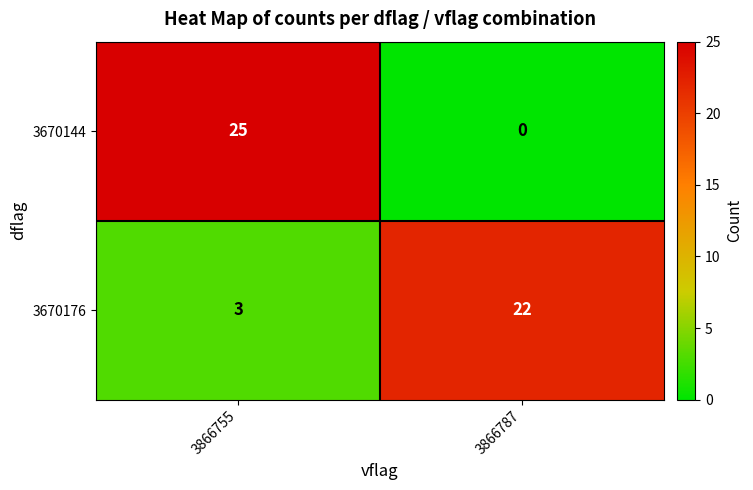

Rank the series at 3866787 from highest to lowest value.

3670176, 3670144